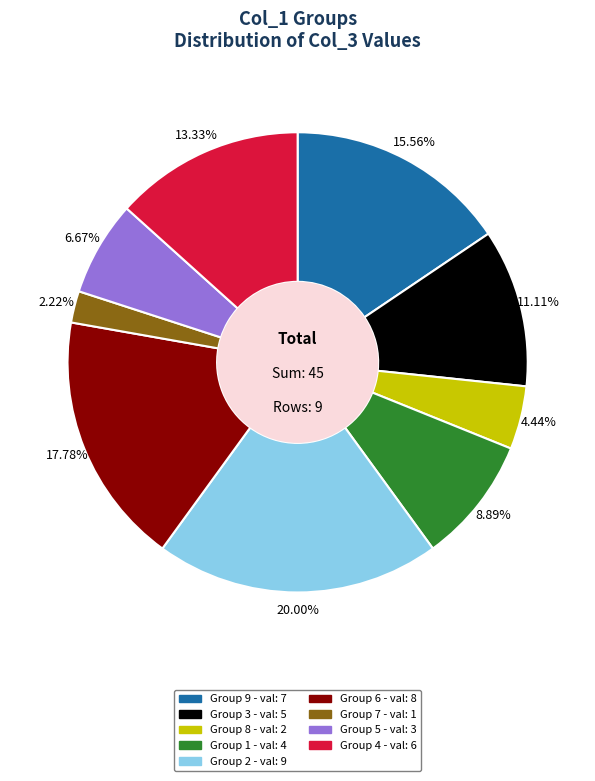

Is there a majority slice in this chart?

No